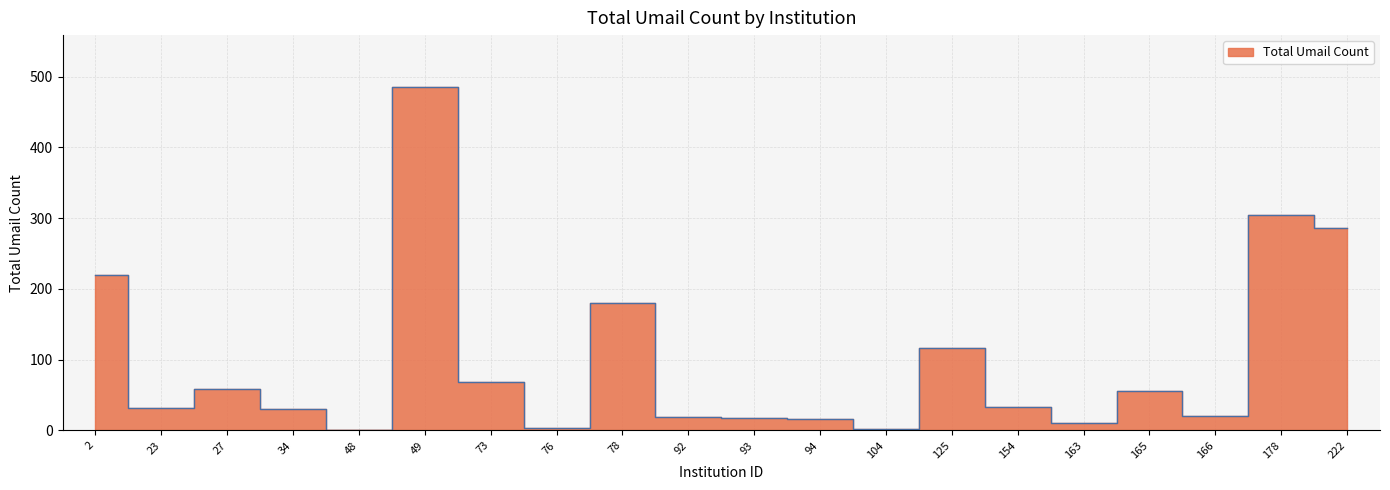

What is the difference between the values at 163 and 76?

6